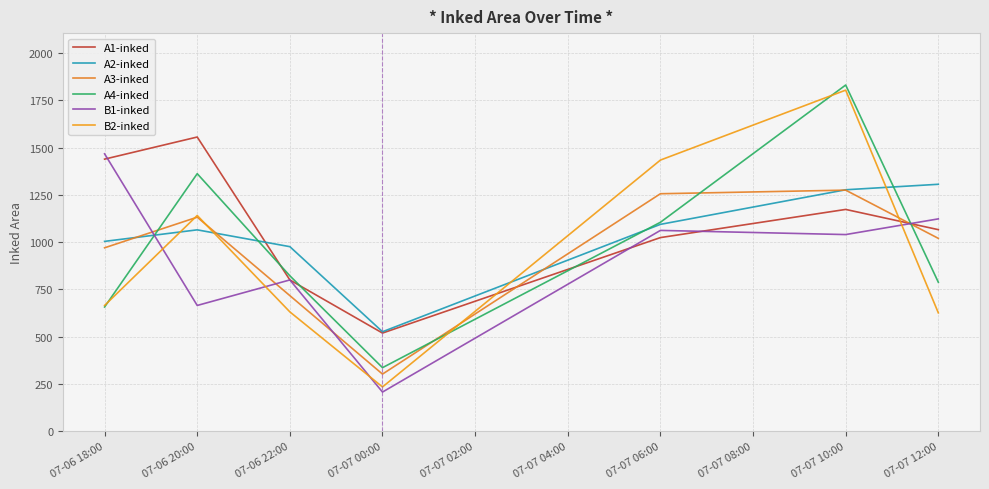

What is the total value across all series at 07-06 20:00?

6921